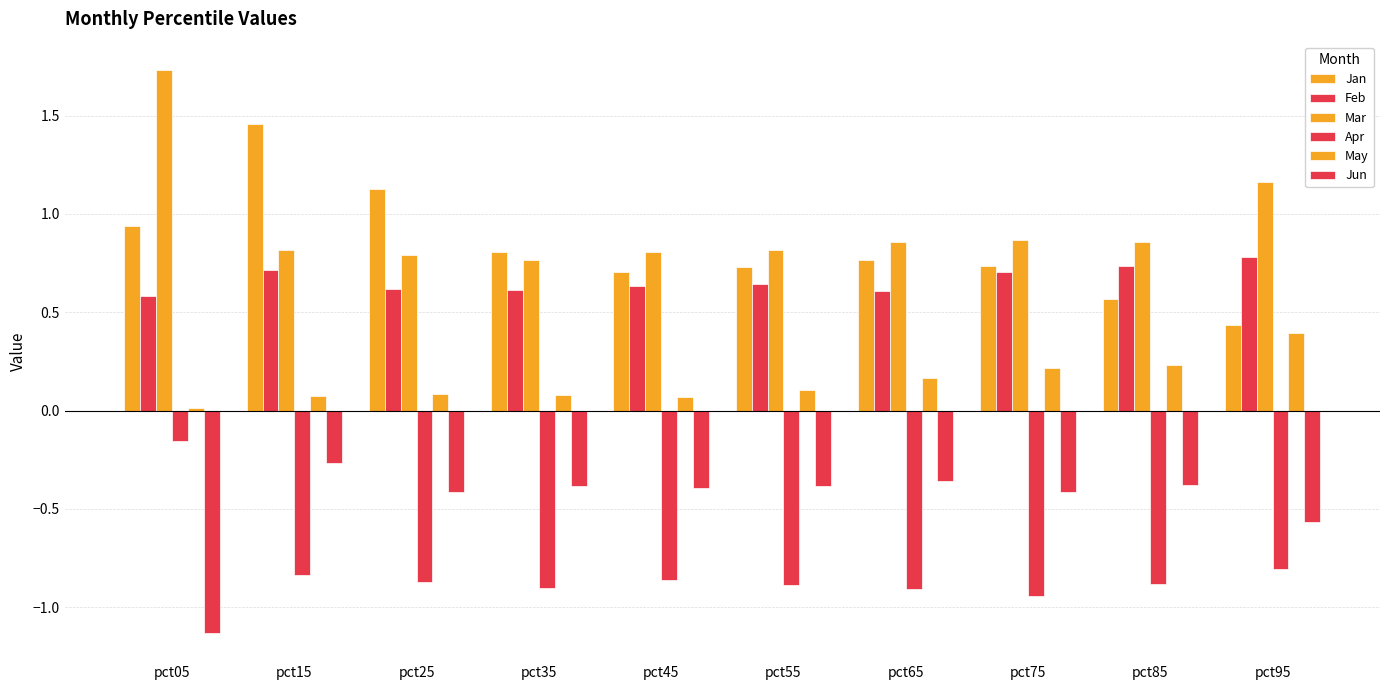

What is the difference between the second highest and minimum values in the Jun series?

0.8